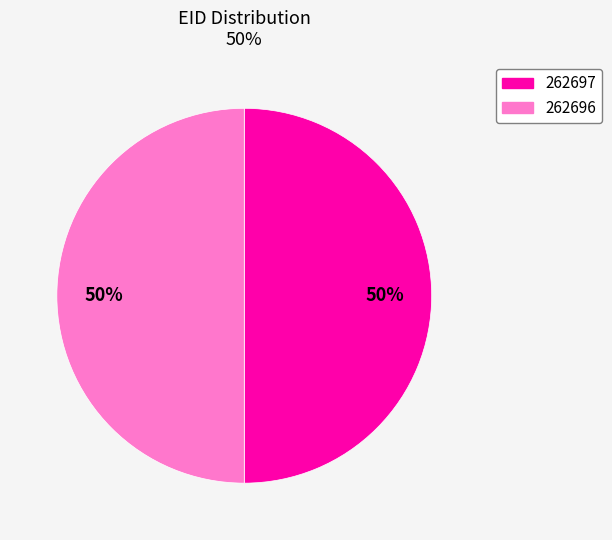

Is the sum of 262697 and 262696 greater than half?

Yes